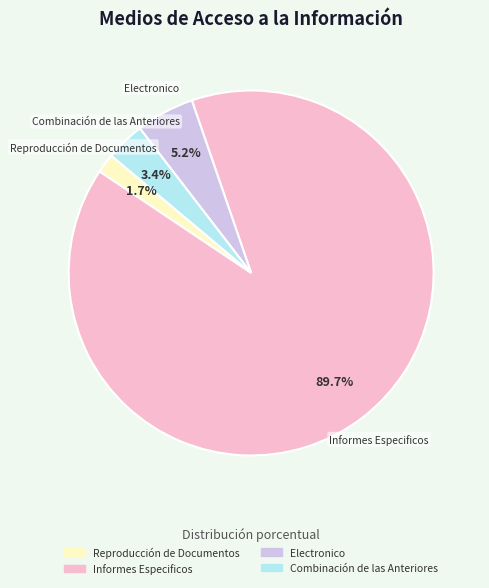

Is there a majority slice in this chart?

Yes